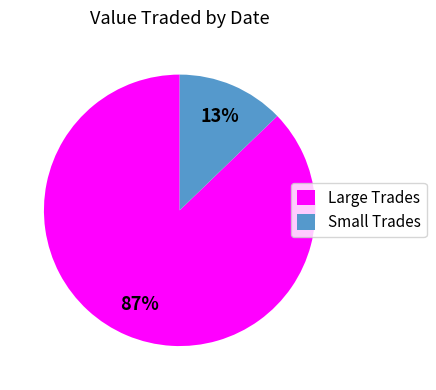

Do Small Trades and Large Trades together represent more than half of the pie?

Yes